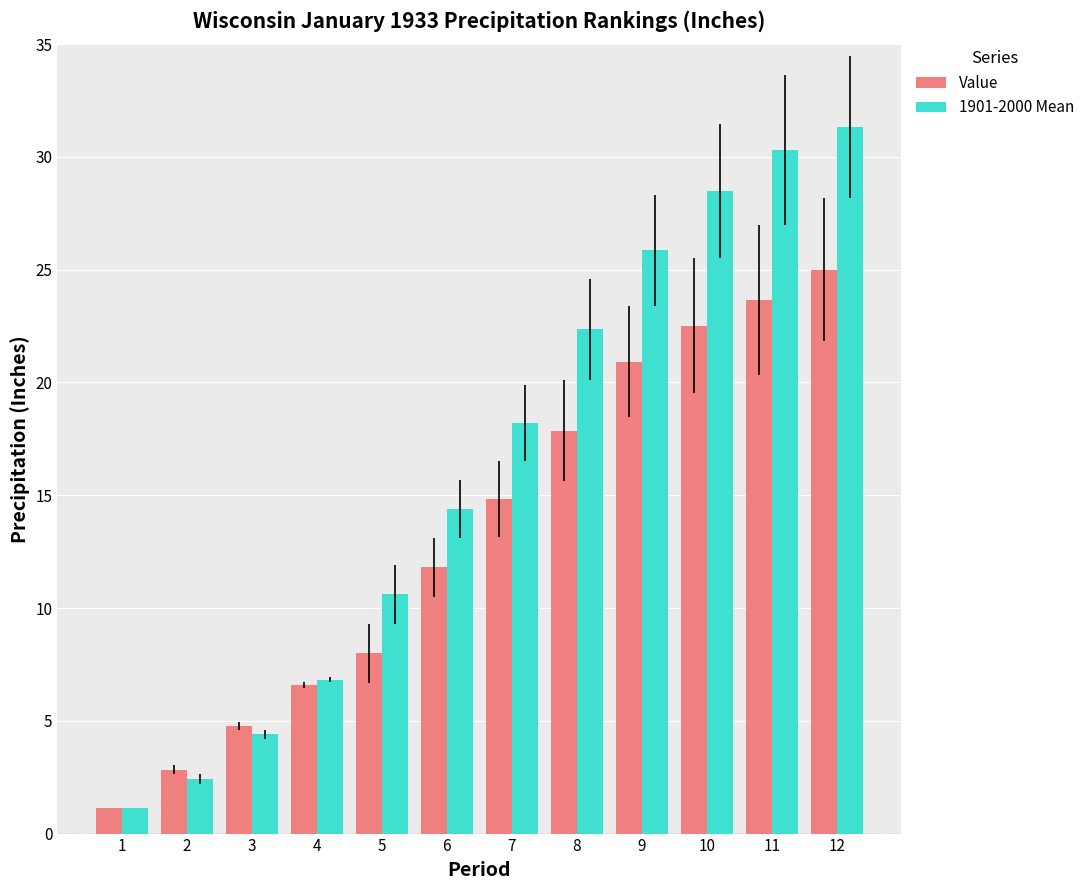

At 11, list the series in order from largest to smallest.

1901-2000 Mean, Value